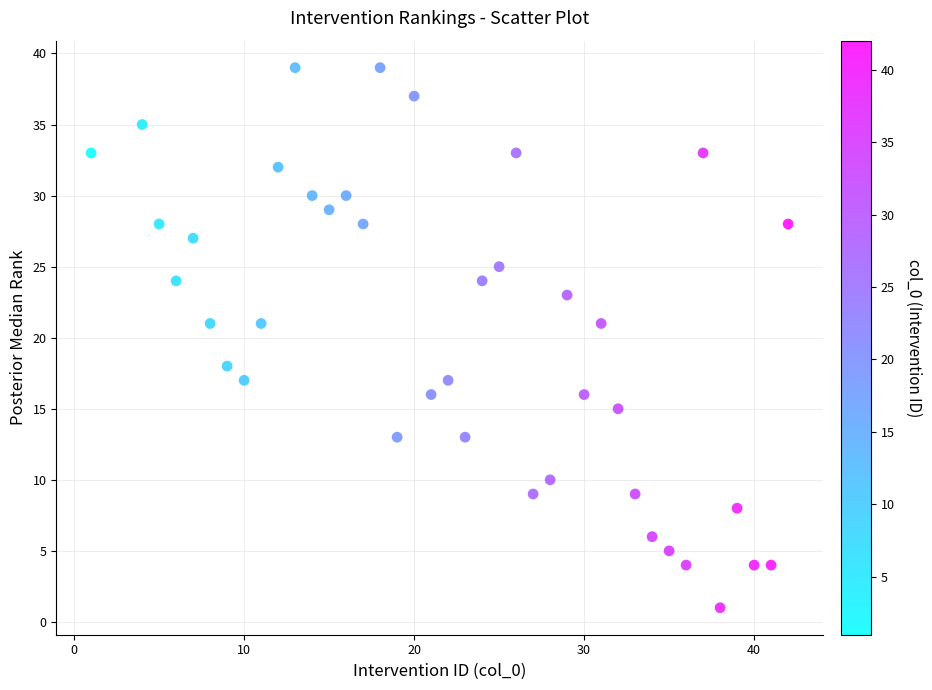

What is the range of X values (max minus min)?

41